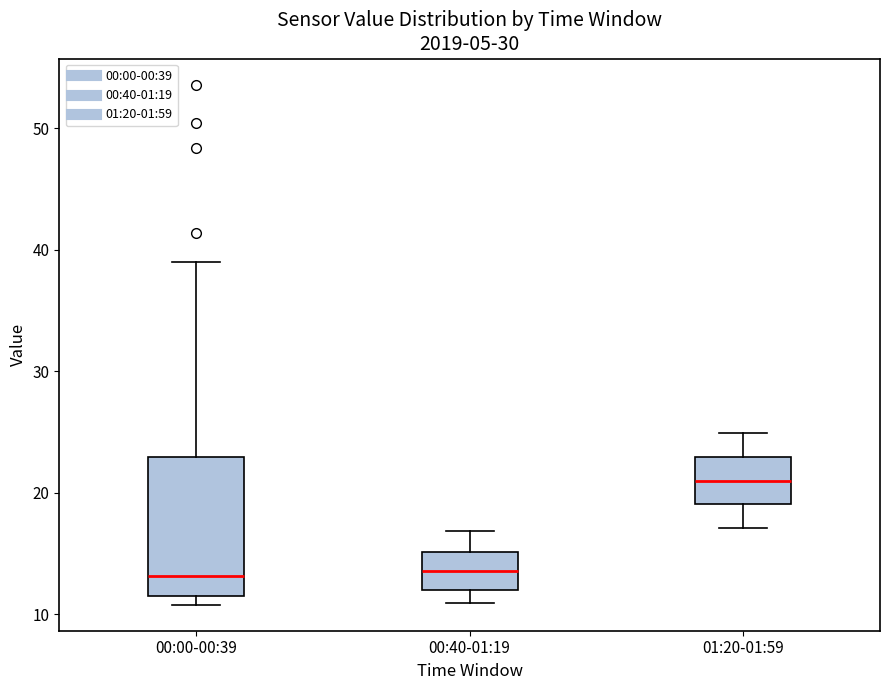

Which box is the tallest, from its lower edge to its upper edge?

00:00-00:39